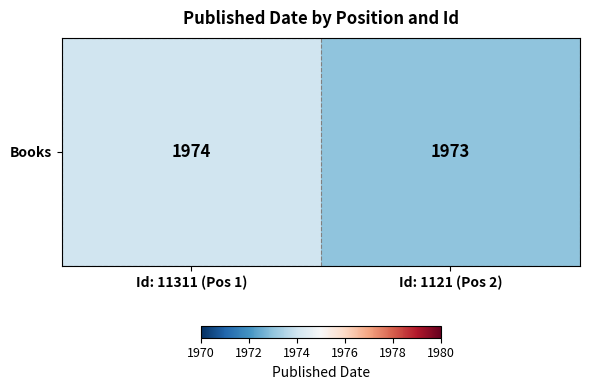

List the labels in order of value, largest first.

Id: 11311 (Pos 1), Id: 1121 (Pos 2)